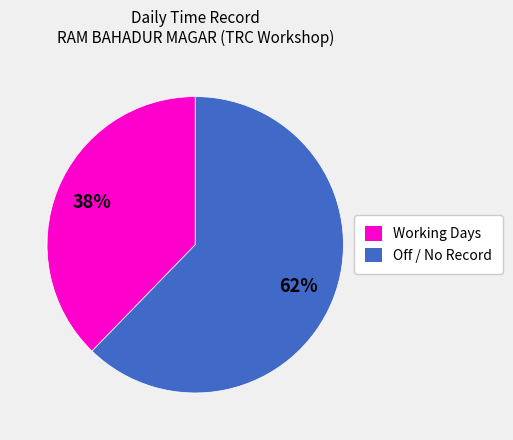

Does any single category account for the majority?

Yes